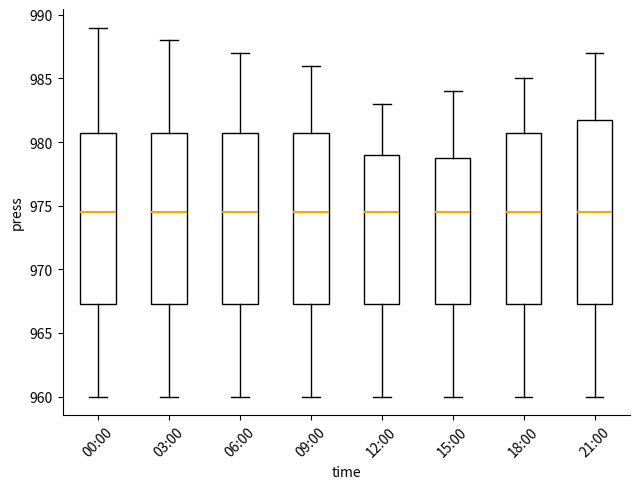

Comparing the boxes themselves (not the whiskers), which one is the tallest?

21:00